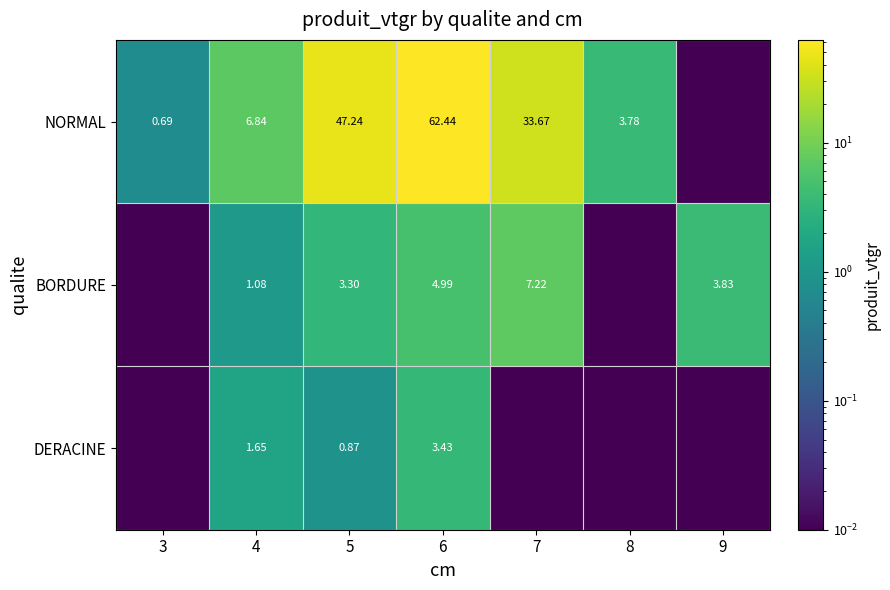

Is the value of BORDURE at 4 greater than the value of NORMAL at 6?

No